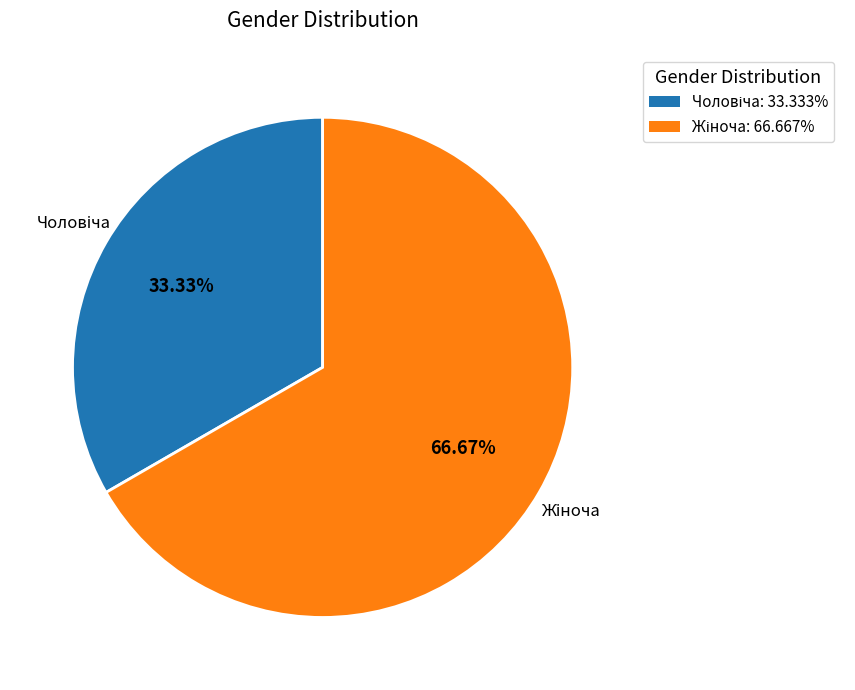

Does any single category account for the majority?

Yes